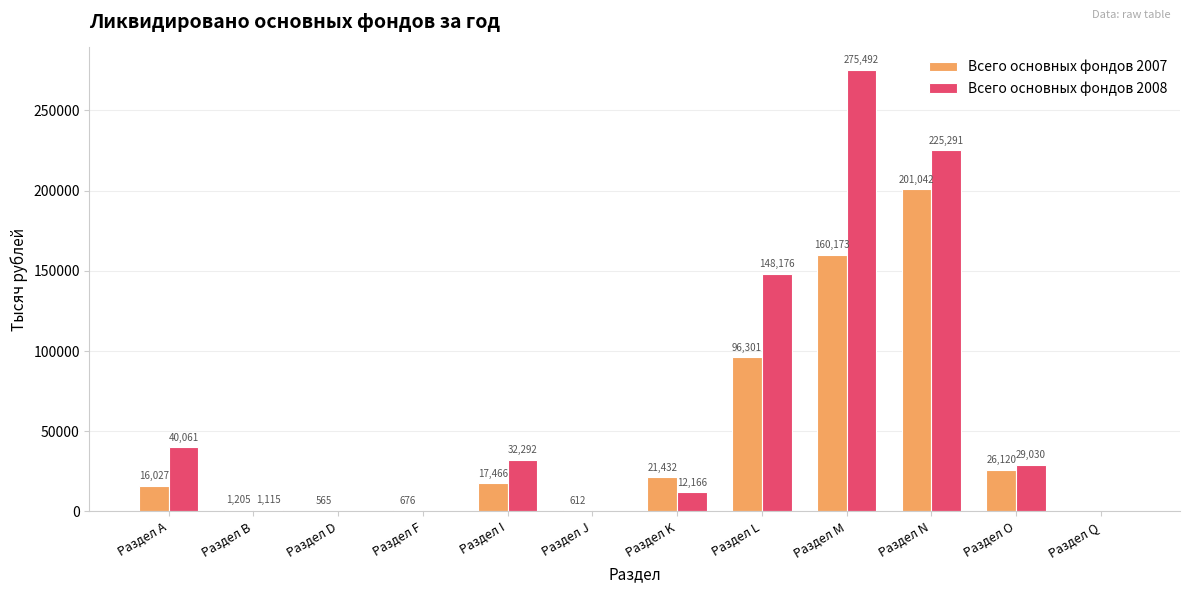

The value of Всего основных фондов 2008 at Раздел F is 0. True or false?

True